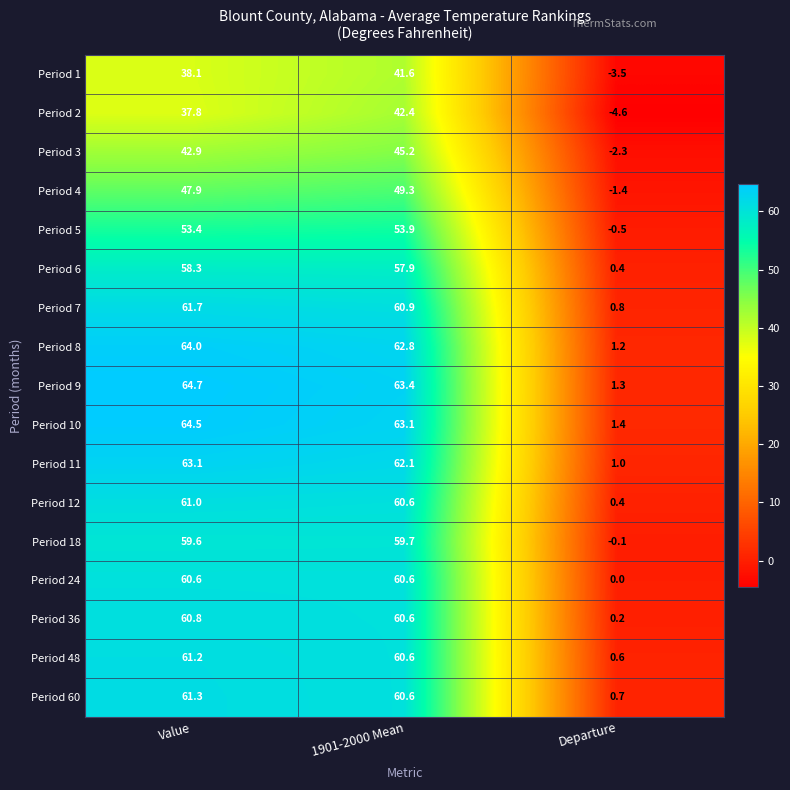

Which series changed the most between Value and 1901-2000 Mean?

Period 2